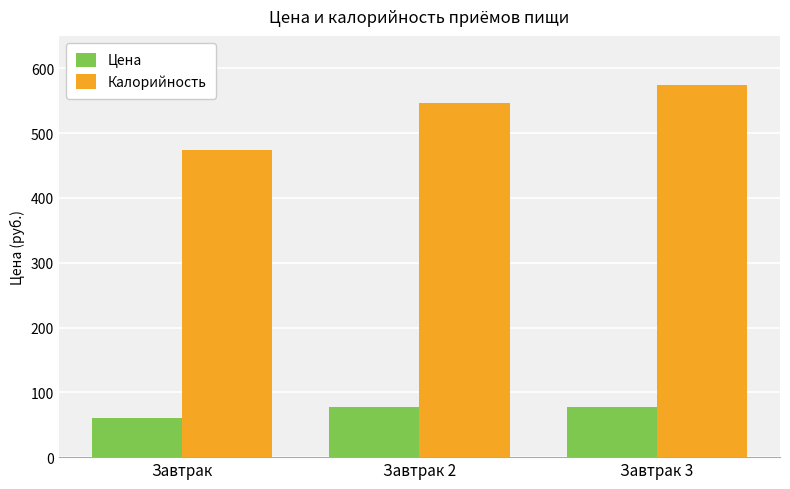

How many categories are shown in the chart?

3